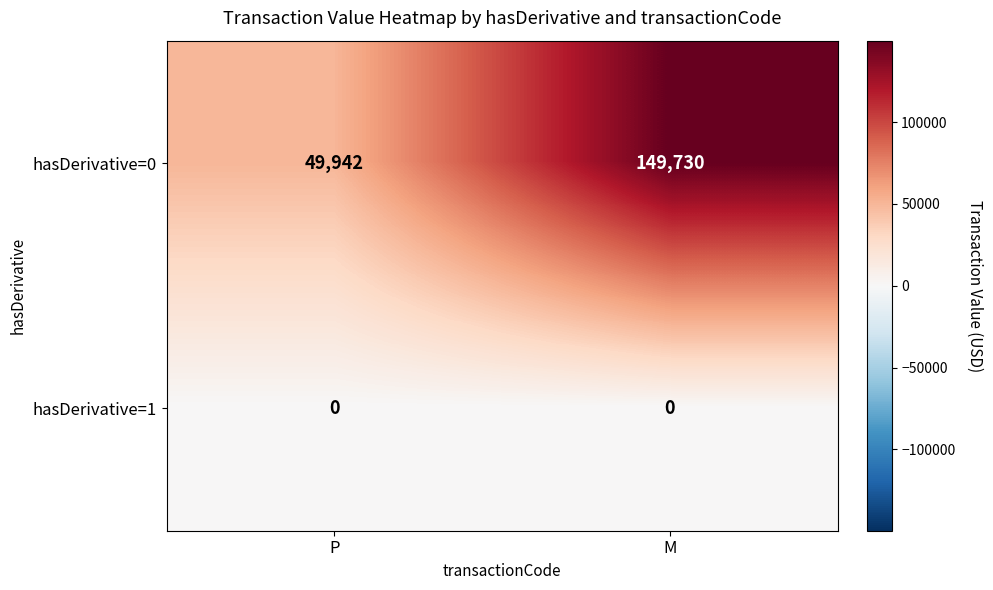

What is the average value of the hasDerivative=0 series?

99836